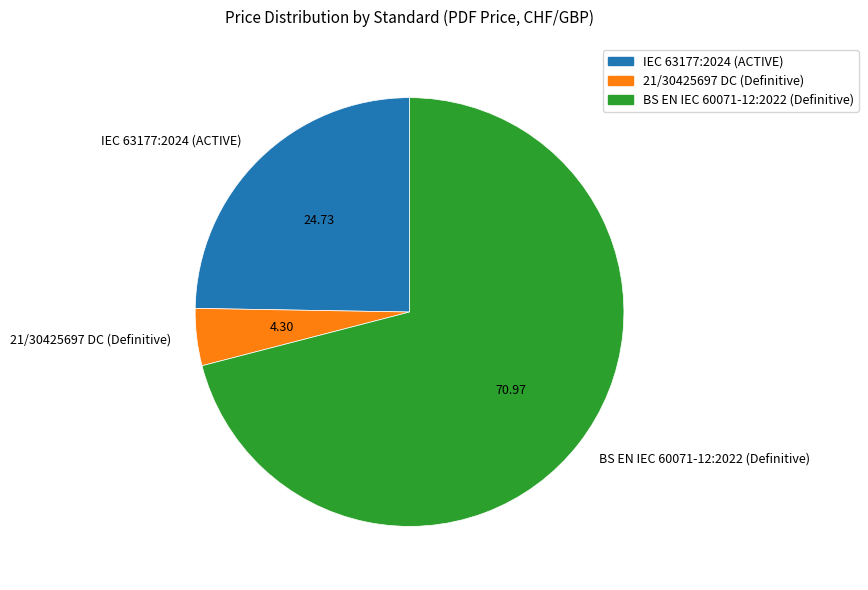

Do IEC 63177:2024 (ACTIVE) and BS EN IEC 60071-12:2022 (Definitive) together represent more than half of the pie?

Yes